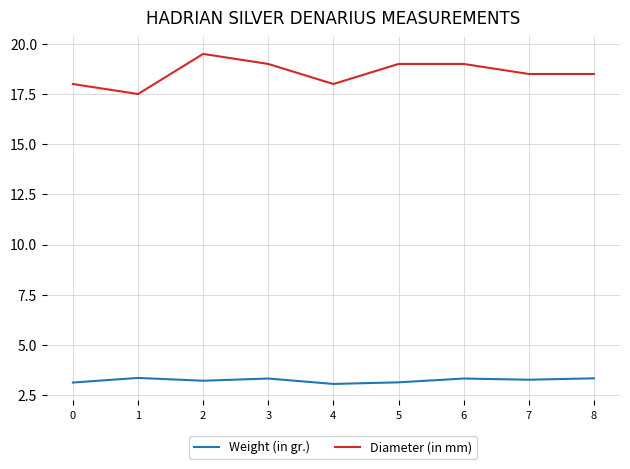

List the series in order of their peak value, highest first.

Diameter (in mm), Weight (in gr.)